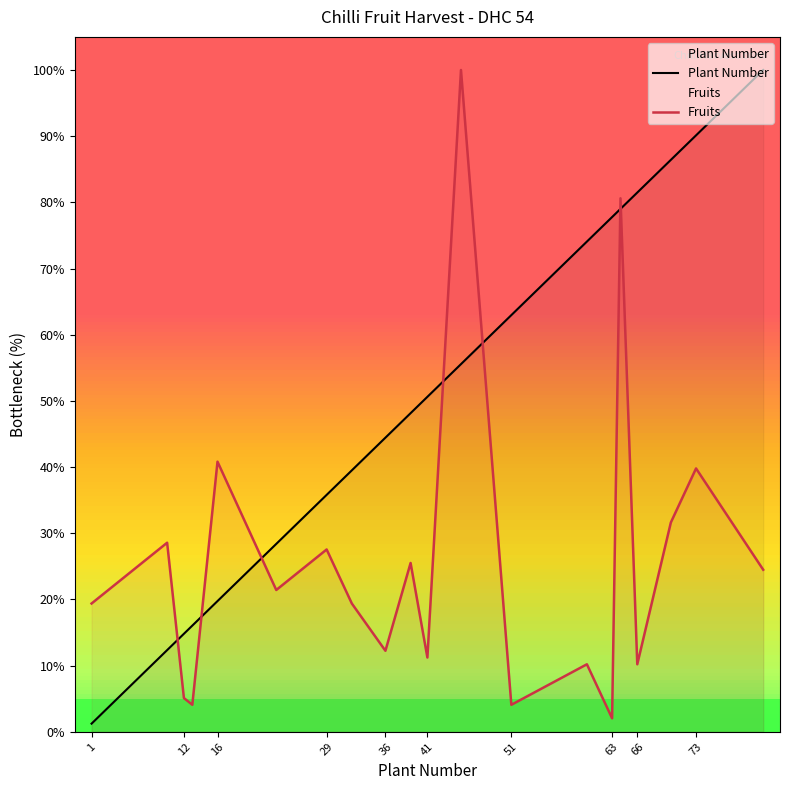

What is the sum of the Fruits values at 63 and 12?

7.1